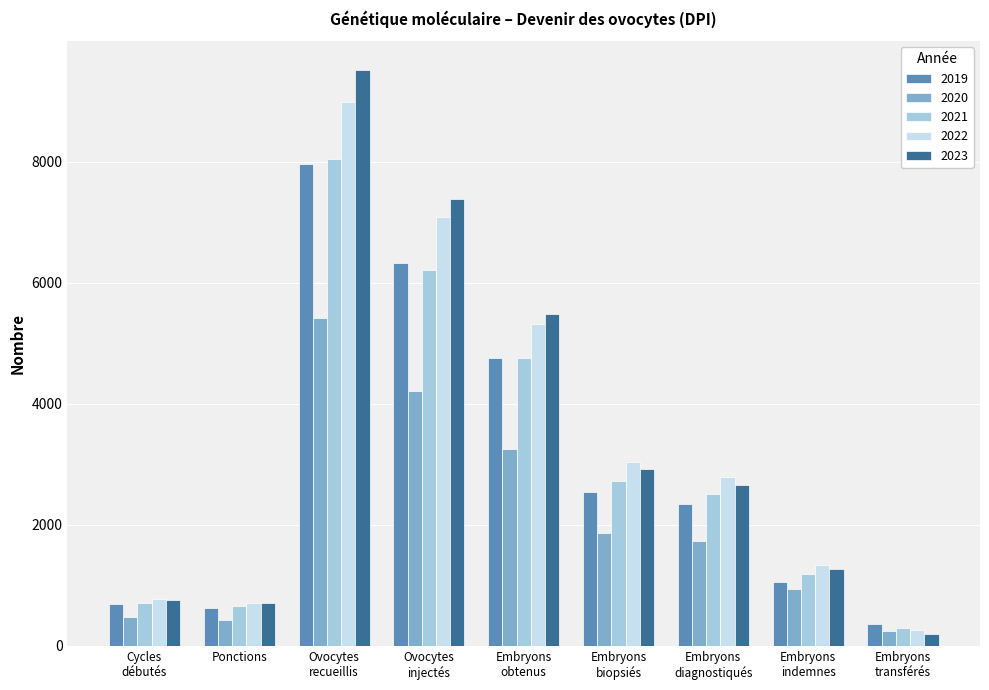

What is the difference between the highest and lowest values at Embryons
diagnostiqués?

1056